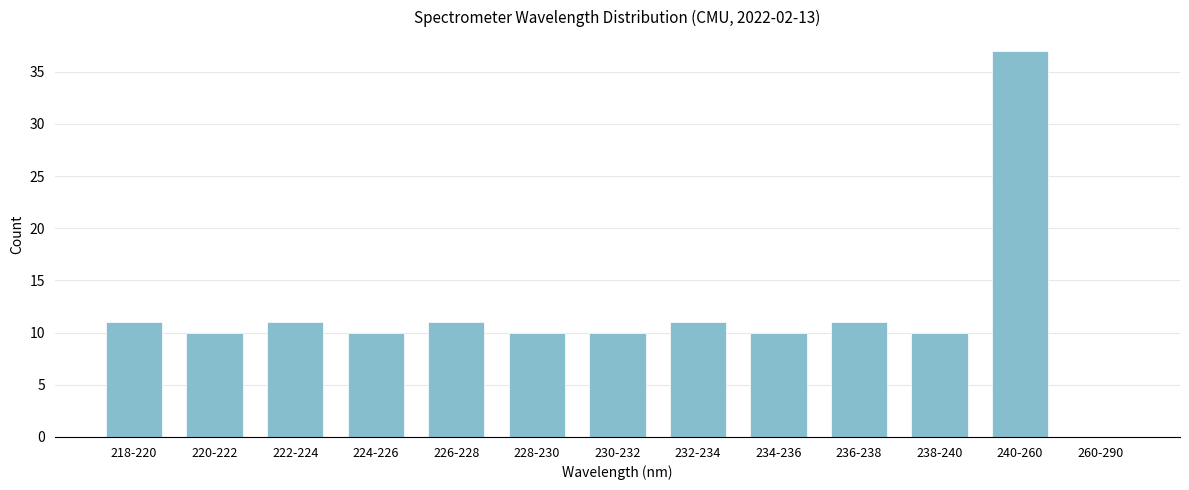

Reading left to right, transcribe all the data shown in this chart.

218-220=11	220-222=10	222-224=11	224-226=10	226-228=11	228-230=10	230-232=10	232-234=11	234-236=10	236-238=11	238-240=10	240-260=37	260-290=0